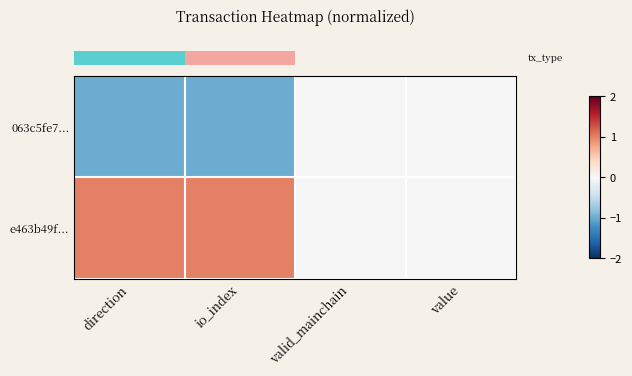

List the series in order of their overall mean, lowest first.

row_0, row_1